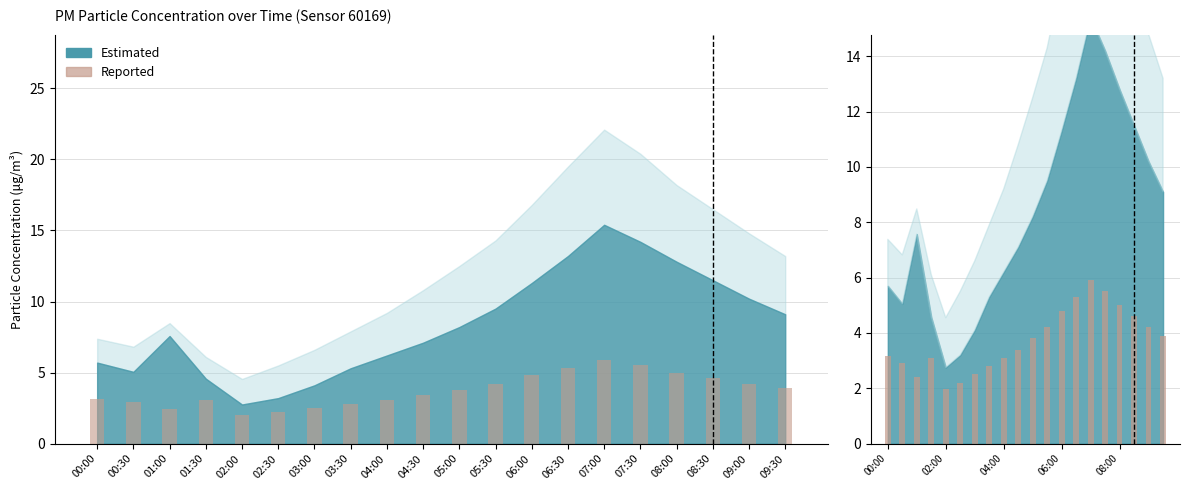

What is the difference between the maximum and minimum values in the Reported series?

3.9